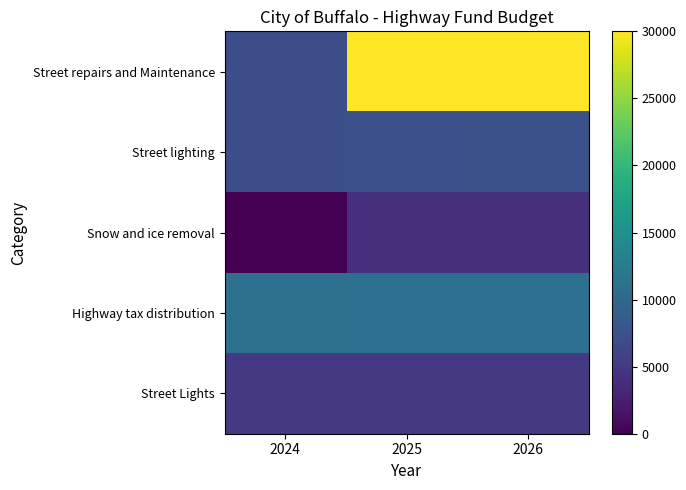

Which series changed the most between 2024 and 2025?

Street repairs and Maintenance